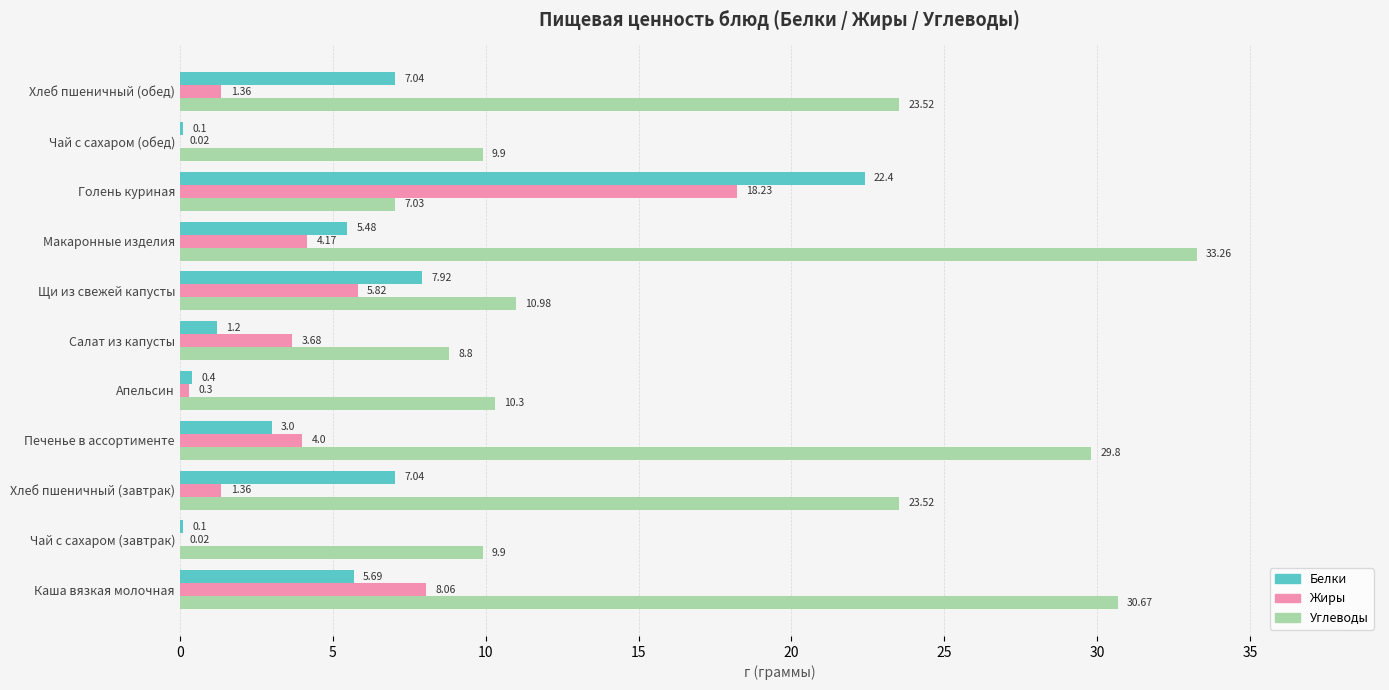

Which category has the highest value in the Жиры series?

Голень куриная